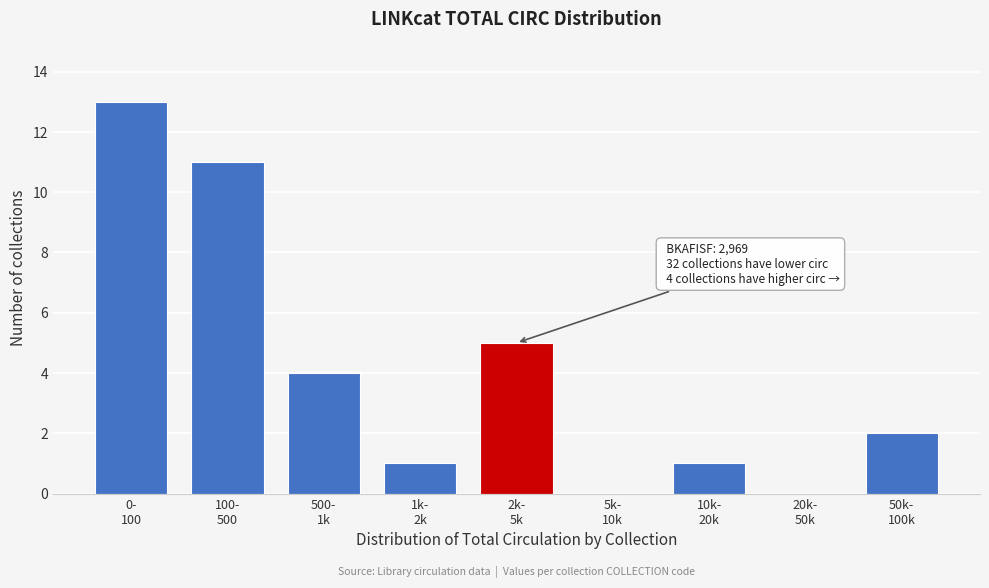

What is the sum of all values?

37